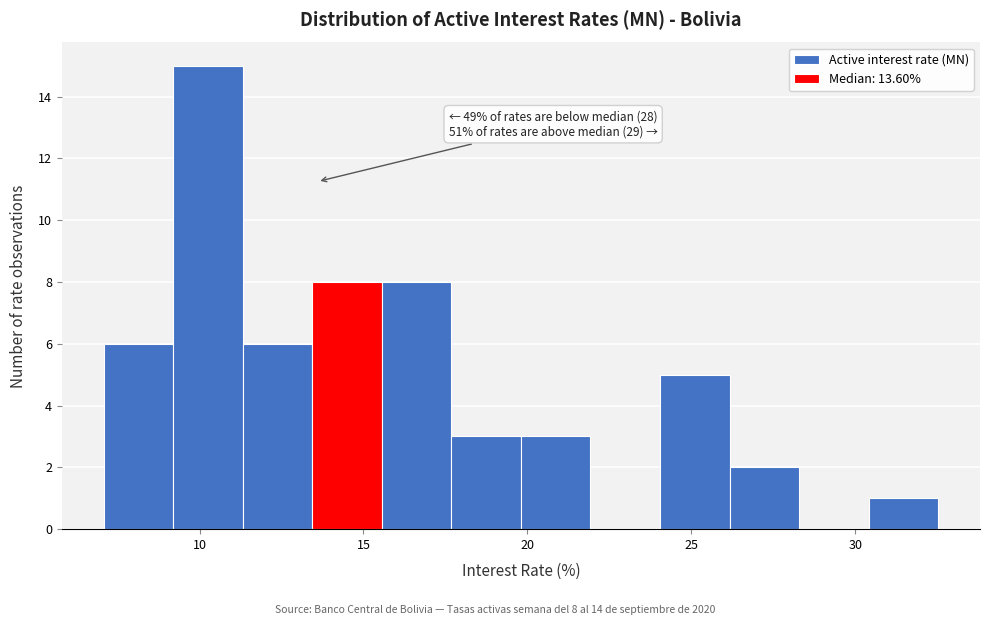

Over which range of the x-axis is the bar tallest?

9.0 to 11.5